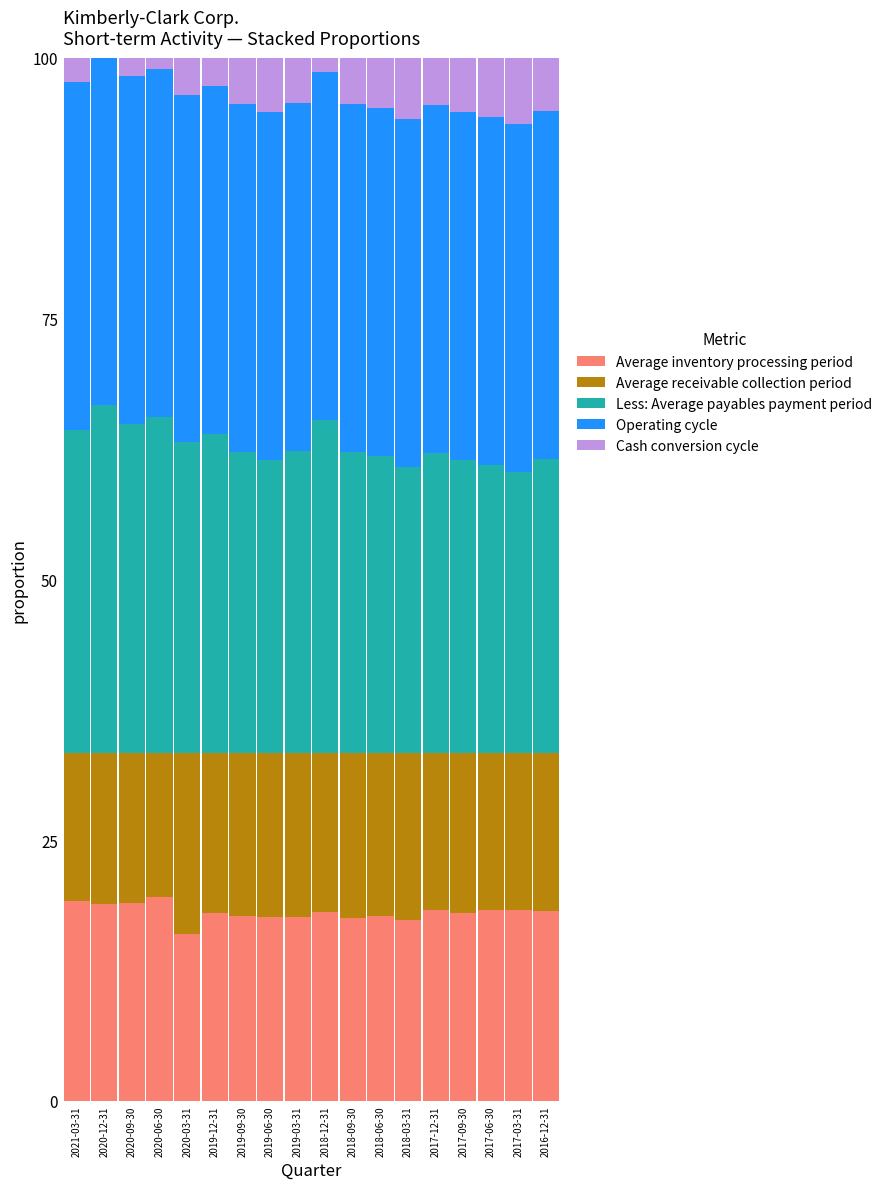

What is the total value across all series at 2019-06-30?

100.0